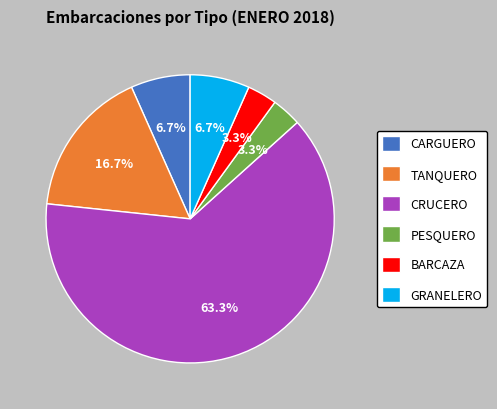

Approximately how many times larger is the value at CARGUERO compared to TANQUERO?

0.4